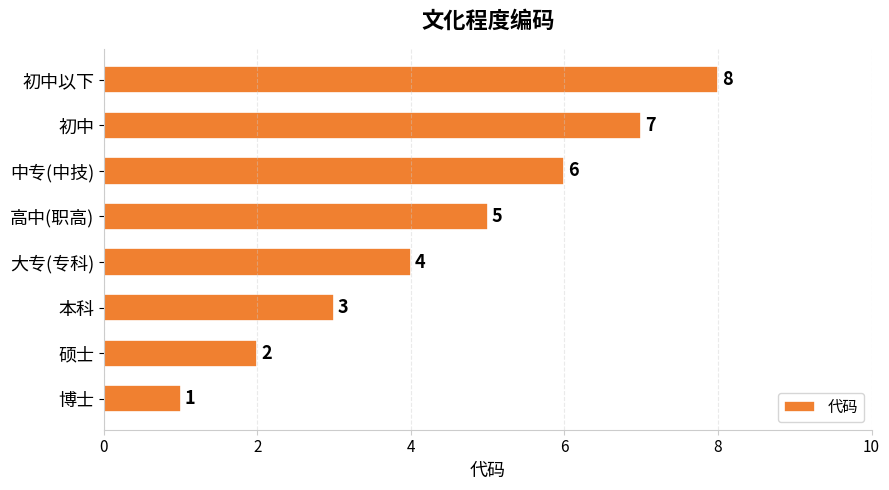

What is the change in value from 中专(中技) to 初中以下?

+2